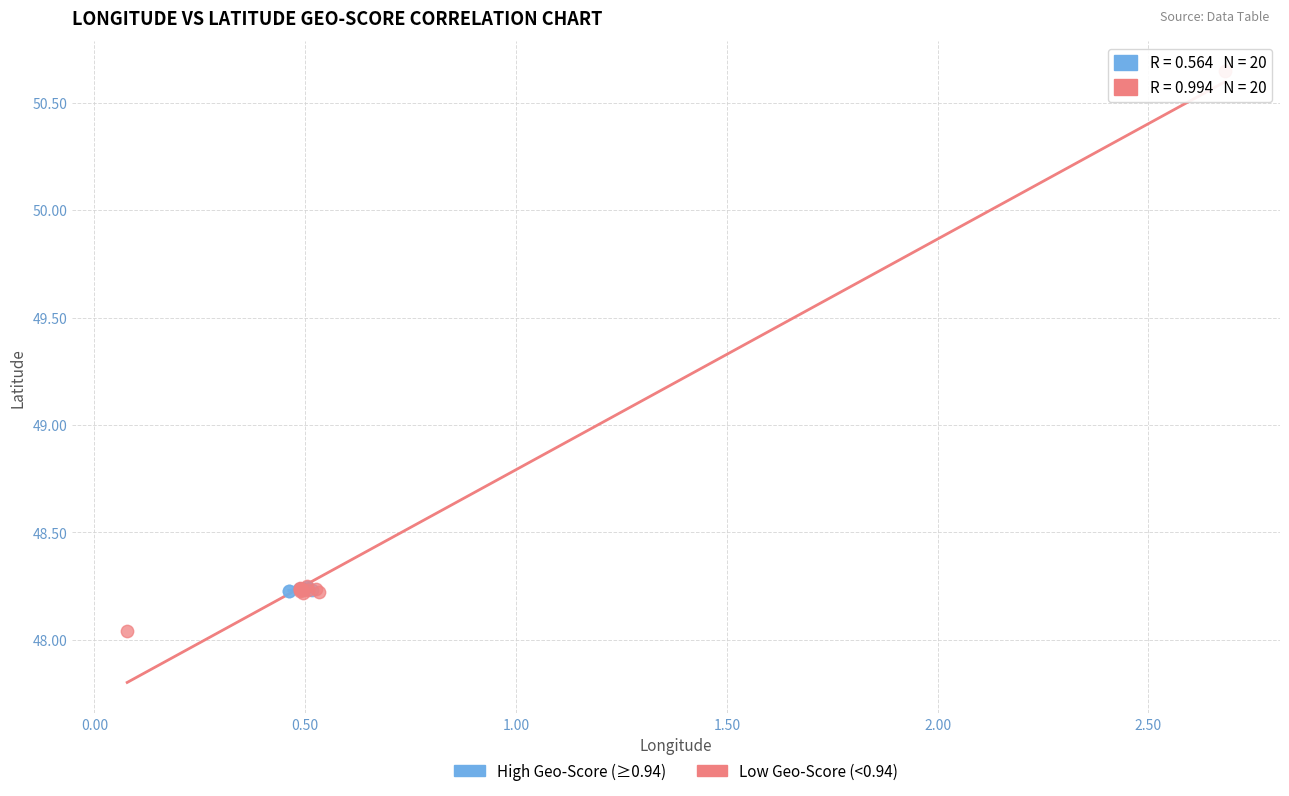

Which series reaches the minimum Y coordinate?

Low Geo-Score (<0.94)